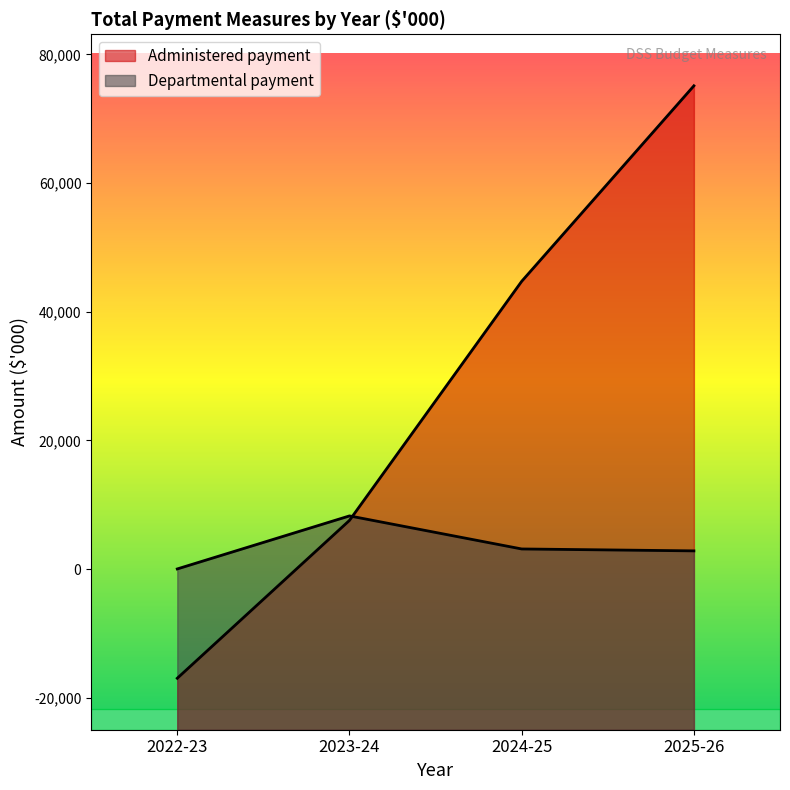

Reading right to left, extract all data points from this chart.

Administered payment: 75124	44737	7579	-16955
Departmental payment: 2842	3139	8276	35